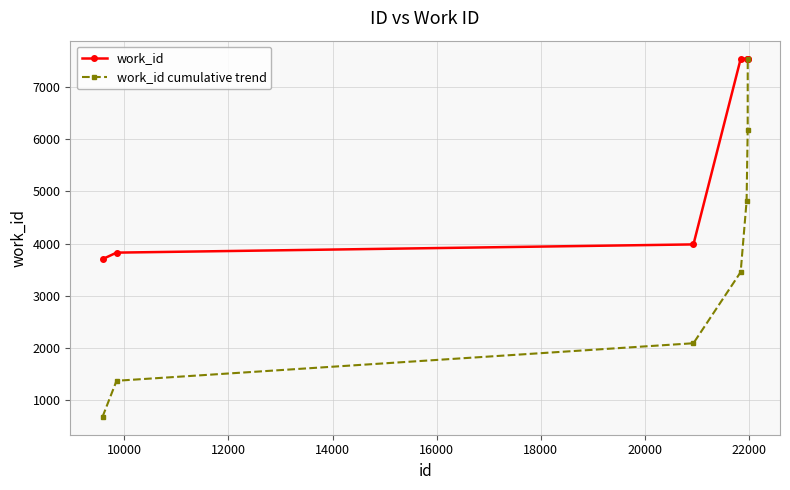

List the series in order of their overall mean, lowest first.

work_id cumulative trend, work_id